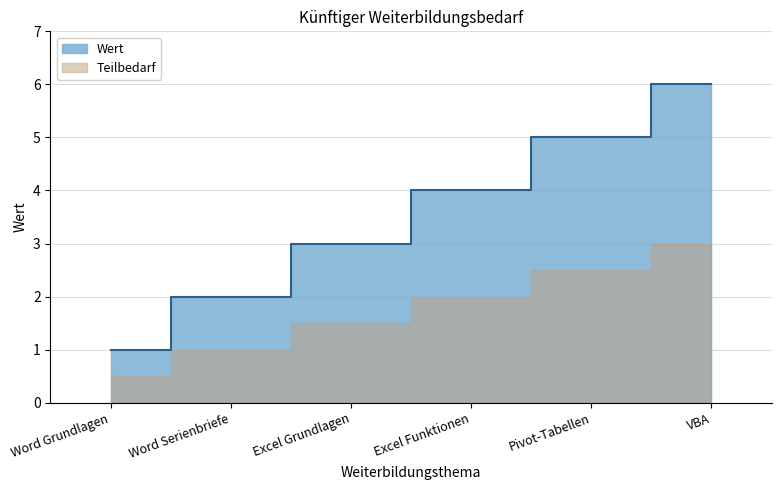

Which category has the lowest value across all series?

Word Grundlagen